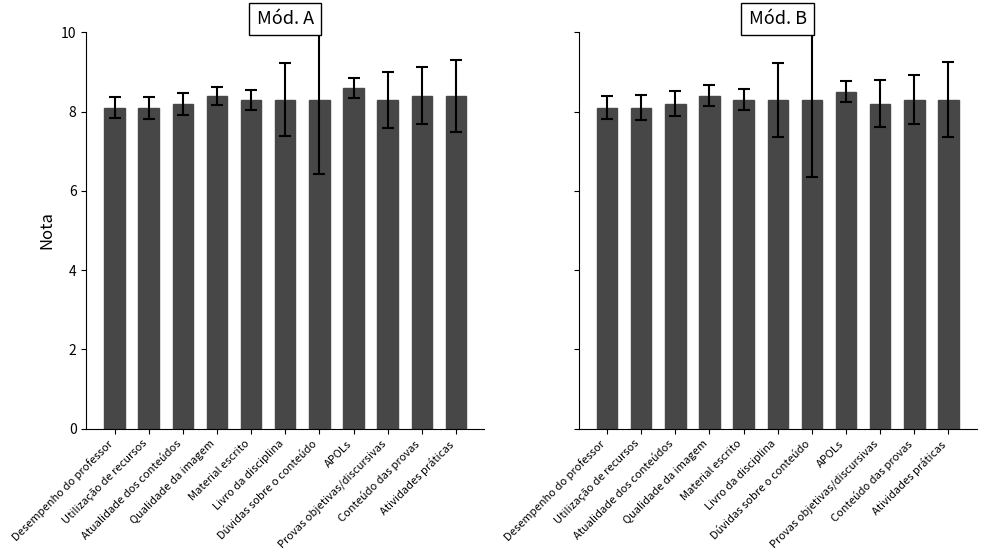

Between APOLs and Atividades práticas, which series saw the biggest shift?

Mód. A